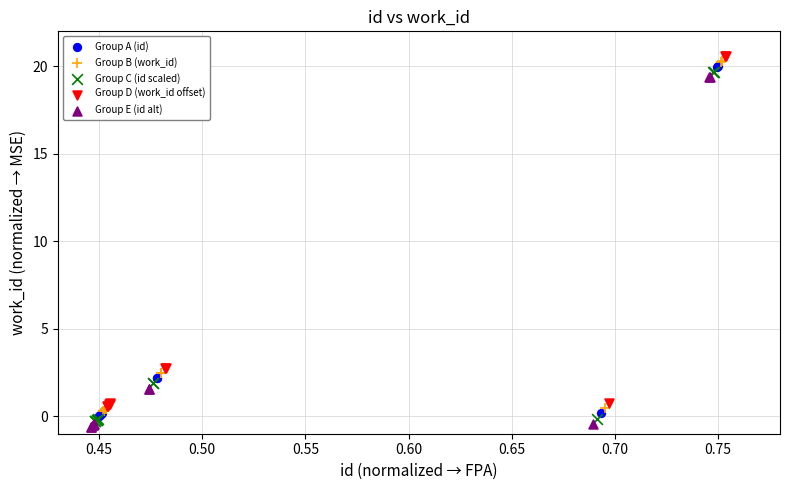

Which series contains the lowest Y value?

Group E (id alt)